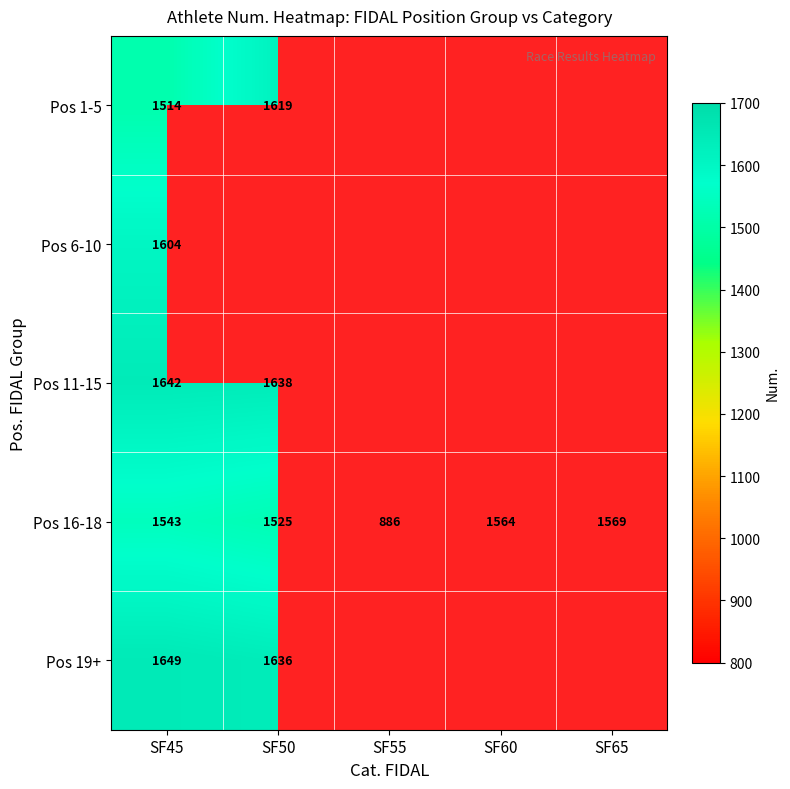

Which has a higher value, SF50 or SF65?

SF65